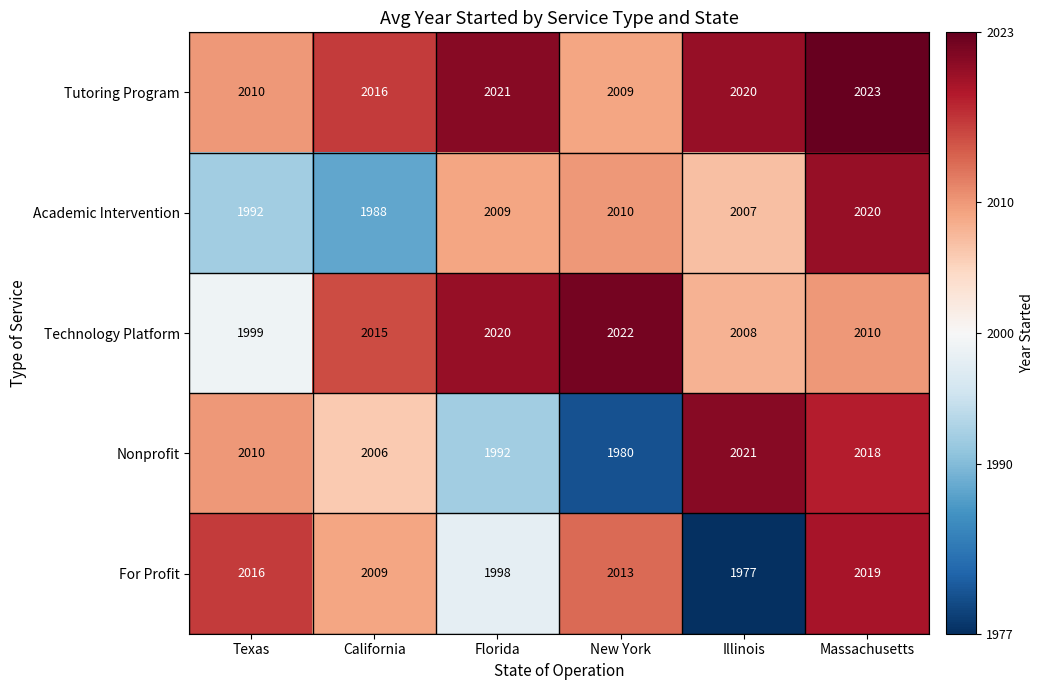

What is the difference between the Tutoring Program values at California and Texas?

6